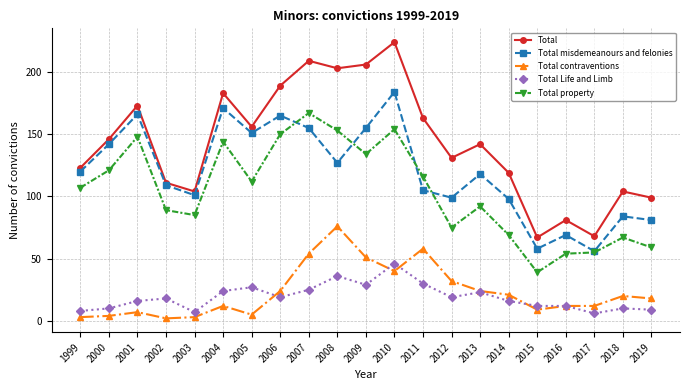

What is the difference between the Total contraventions values at 2005 and 2019?

13